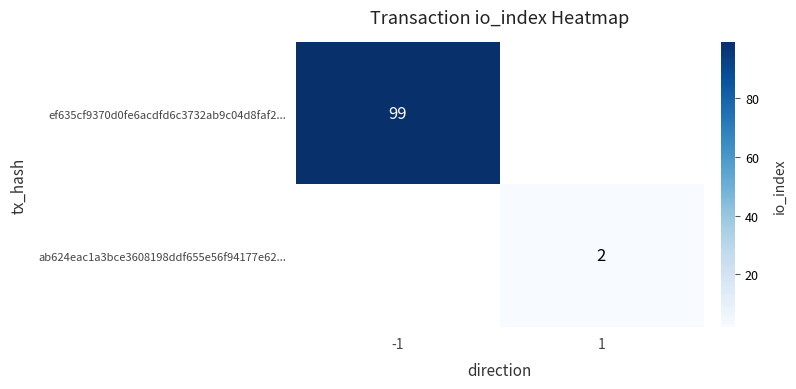

Is it true that ab624eac1a3bce3608198ddf655e56f94177e62... equals 2 at 1?

True